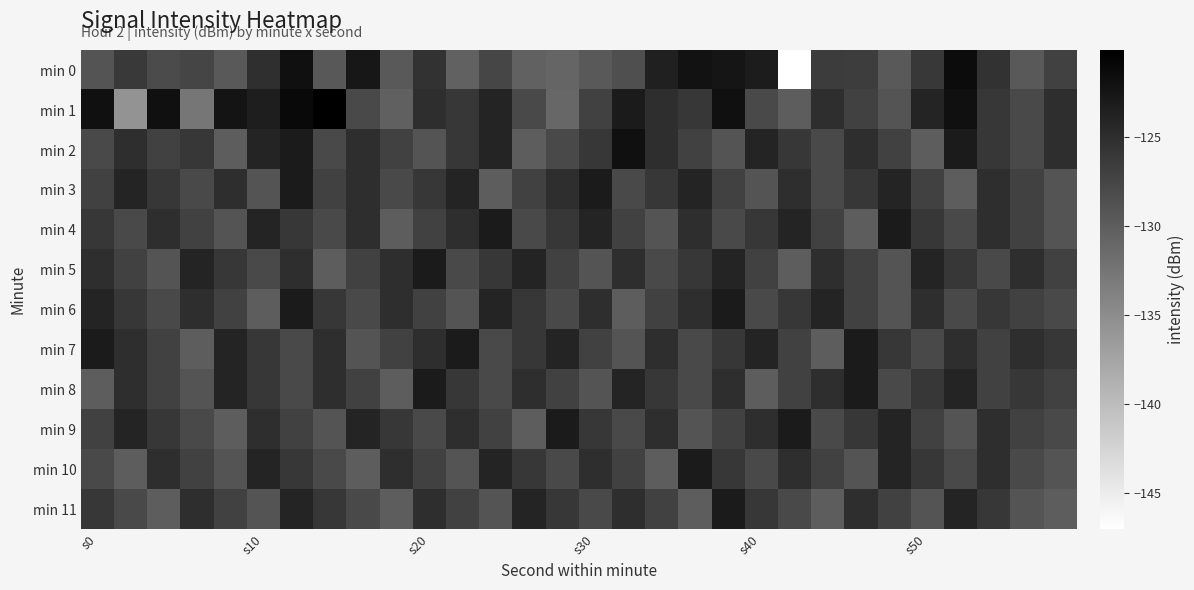

What is the smallest value displayed?

-147.1